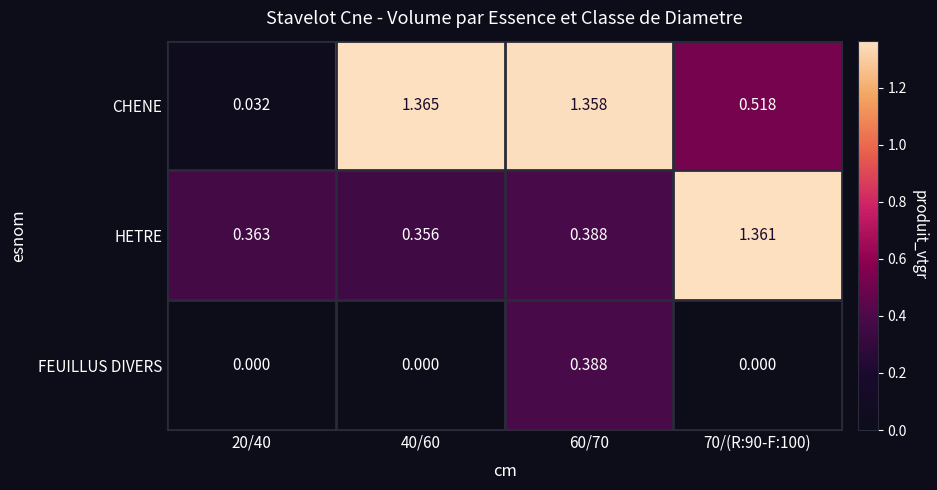

Between 20/40 and 70/(R:90-F:100), which series saw the biggest shift?

HETRE